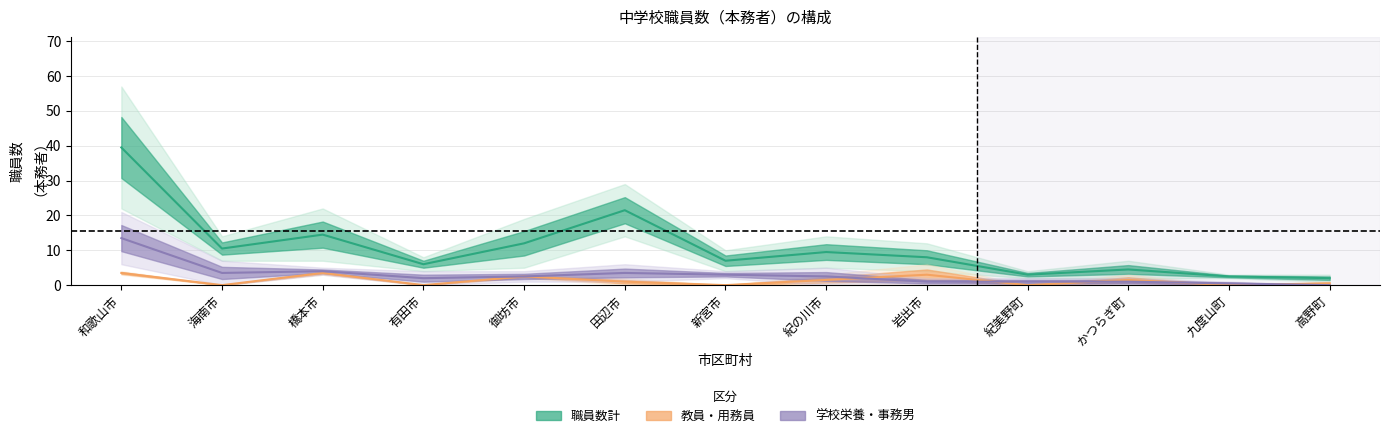

What position from the left is 橋本市?

3